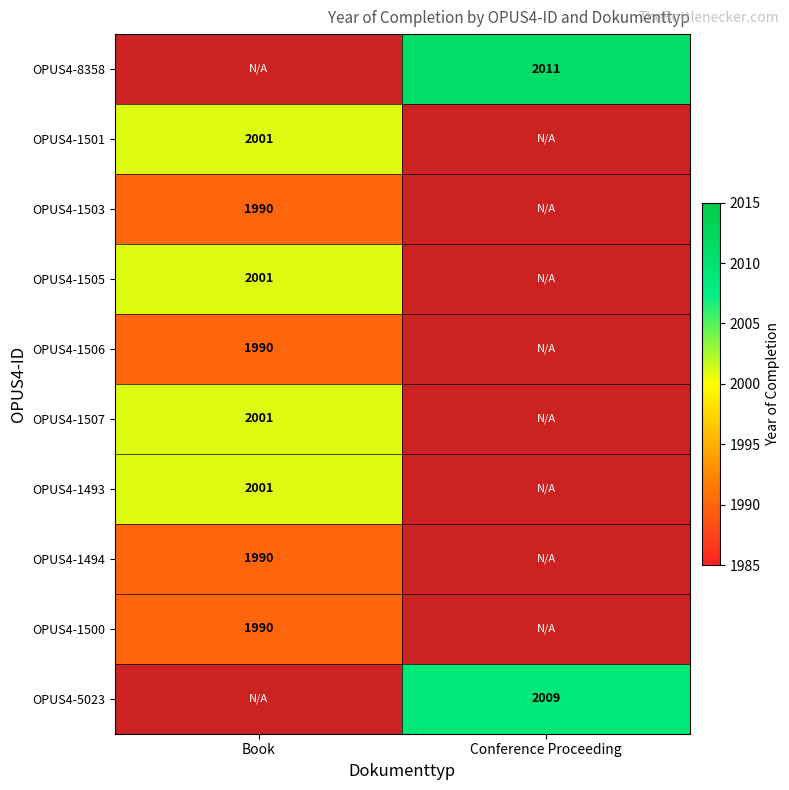

Which label corresponds to the smallest value in the chart?

Book